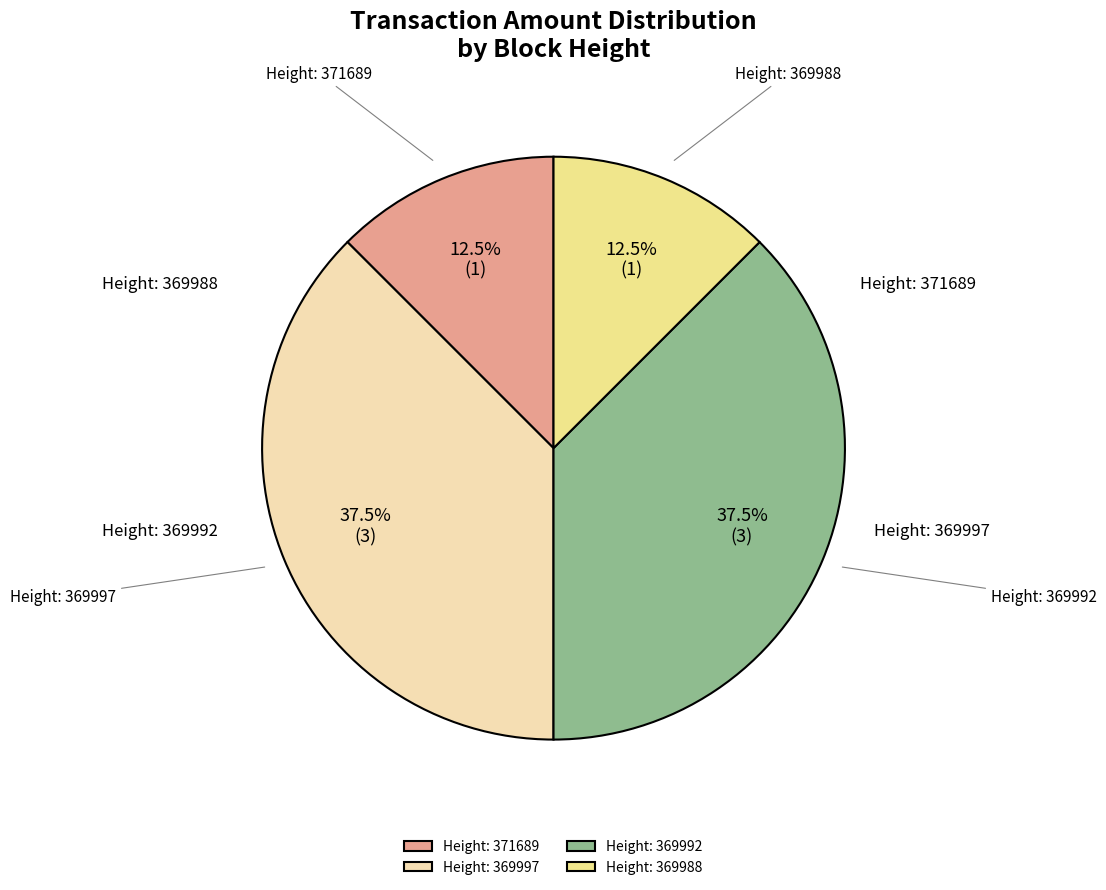

What percentage is NOT represented by Height: 369992?

62.5%